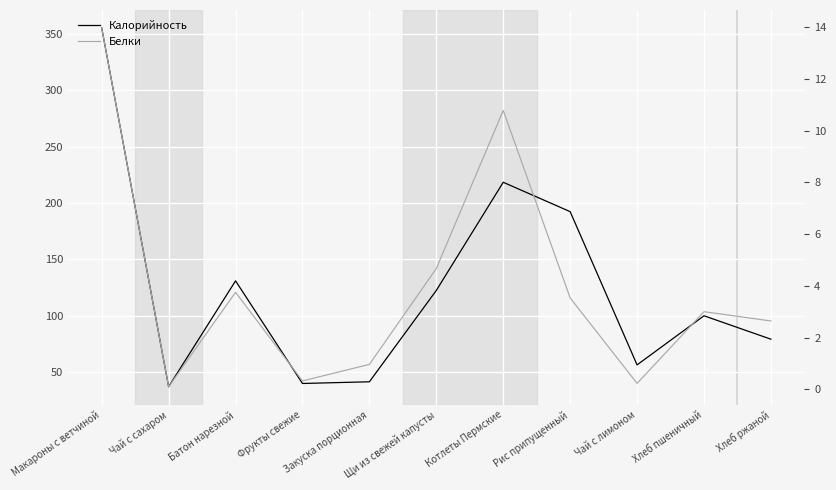

Reading left to right, extract all data points from this chart.

Калорийность: Макароны с ветчиной=355.5	Чай с сахаром=37.0	Батон нарезной=131.0	Фрукты свежие=39.9	Закуска порционная=41.4	Щи из свежей капусты=122.5	Котлеты Пермские=218.5	Рис припущенный=192.4	Чай с лимоном=56.4	Хлеб пшеничный=100.0	Хлеб ржаной=79.2
Белки: Макароны с ветчиной=14.0	Чай с сахаром=0.1	Батон нарезной=3.8	Фрукты свежие=0.3	Закуска порционная=1.0	Щи из свежей капусты=4.7	Котлеты Пермские=10.8	Рис припущенный=3.5	Чай с лимоном=0.2	Хлеб пшеничный=3.0	Хлеб ржаной=2.6